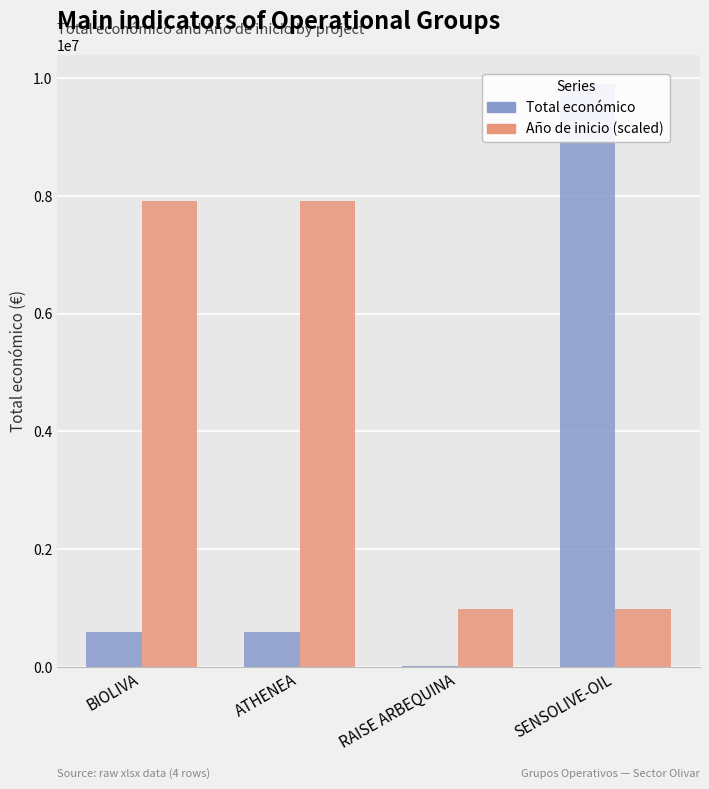

Reading left to right, transcribe all the data shown in this chart.

Total económico: BIOLIVA=592475.0	ATHENEA=595436.0	RAISE ARBEQUINA=10000.0	SENSOLIVE-OIL=9900193.0
Año de inicio (scaled): BIOLIVA=7920154.4	ATHENEA=7920154.4	RAISE ARBEQUINA=990019.3	SENSOLIVE-OIL=990019.3